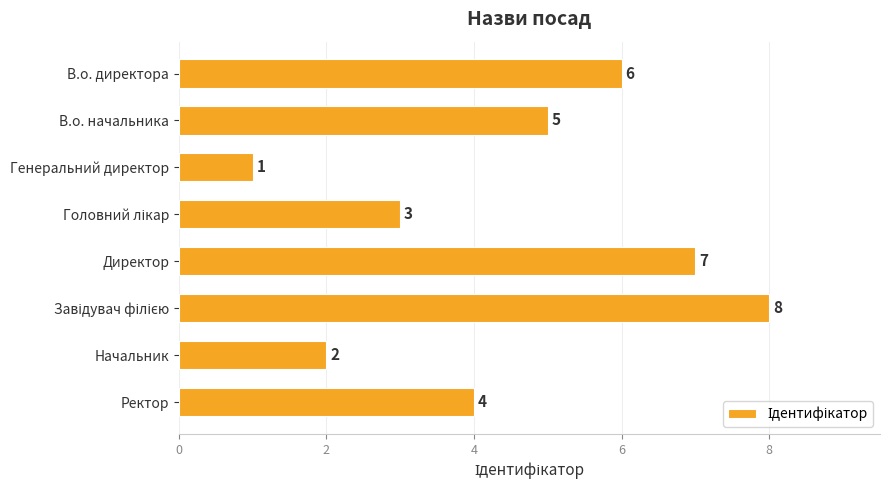

What is the change in value from В.о. директора to Начальник?

-4